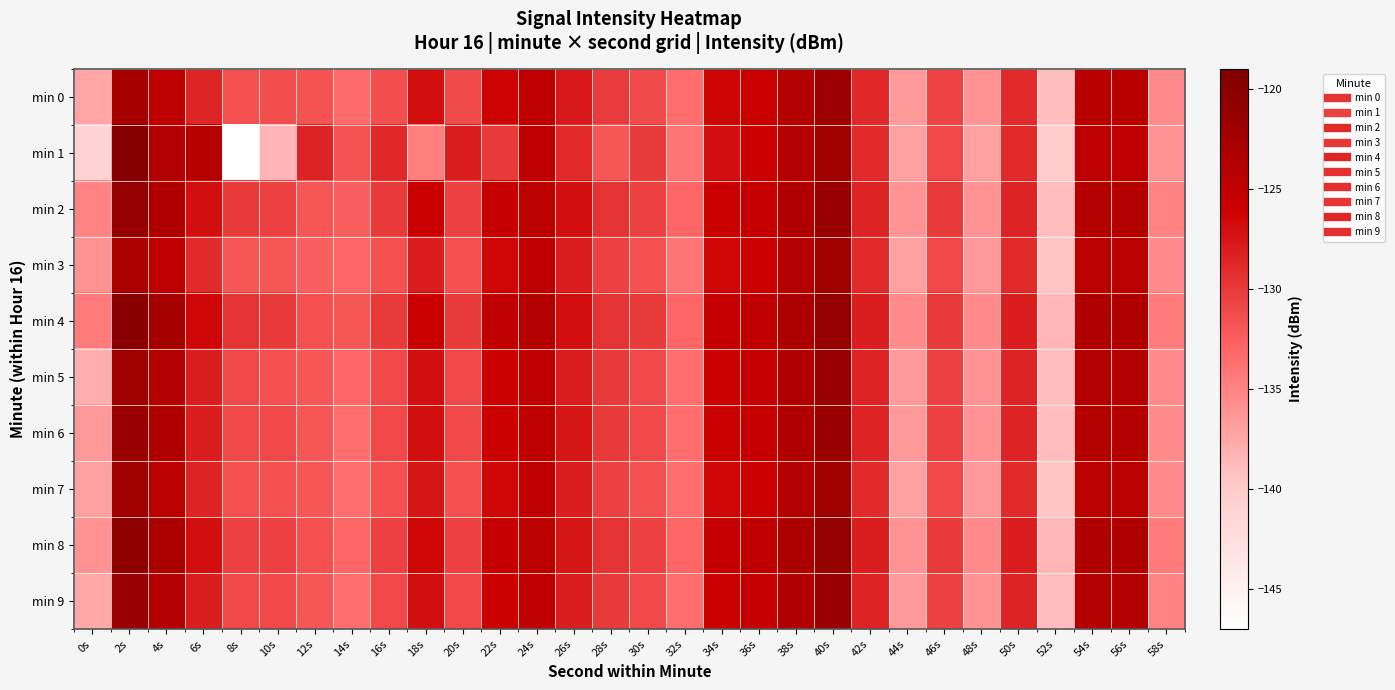

Reading left to right, transcribe all the data shown in this chart.

min 0: 0s=-137.4	2s=-122.6	4s=-124.9	6s=-128.6	8s=-131.5	10s=-131.4	12s=-131.7	14s=-133.4	16s=-131.4	18s=-127.1	20s=-131.1	22s=-126.2	24s=-124.9	26s=-127.7	28s=-130.1	30s=-131.1	32s=-133.4	34s=-126.4	36s=-125.8	38s=-123.7	40s=-121.8	42s=-128.7	44s=-136.6	46s=-130.6	48s=-136.2	50s=-128.9	52s=-139.1	54s=-124.2	56s=-124.3	58s=-135.4
min 1: 0s=-141.0	2s=-119.5	4s=-123.8	6s=-124.1	8s=-147.2	10s=-138.4	12s=-128.5	14s=-131.7	16s=-128.8	18s=-134.7	20s=-128.0	22s=-130.0	24s=-125.0	26s=-129.0	28s=-132.0	30s=-130.0	32s=-134.0	34s=-127.0	36s=-126.0	38s=-124.0	40s=-122.0	42s=-129.0	44s=-137.0	46s=-131.0	48s=-137.0	50s=-129.0	52s=-140.0	54s=-125.0	56s=-125.0	58s=-136.0
min 2: 0s=-135.0	2s=-121.0	4s=-123.5	6s=-127.0	8s=-130.0	10s=-130.5	12s=-132.0	14s=-132.5	16s=-130.0	18s=-126.0	20s=-130.5	22s=-125.5	24s=-124.5	26s=-127.0	28s=-129.5	30s=-130.5	32s=-133.0	34s=-126.0	36s=-125.5	38s=-123.5	40s=-121.5	42s=-128.5	44s=-136.0	46s=-130.0	48s=-136.0	50s=-128.5	52s=-139.0	54s=-124.0	56s=-124.0	58s=-135.0
min 3: 0s=-136.0	2s=-123.0	4s=-125.0	6s=-129.0	8s=-132.0	10s=-132.0	12s=-132.5	14s=-133.0	16s=-131.5	18s=-128.0	20s=-131.5	22s=-126.5	24s=-125.0	26s=-128.0	28s=-130.5	30s=-131.5	32s=-134.0	34s=-126.5	36s=-126.0	38s=-124.0	40s=-122.0	42s=-129.0	44s=-137.0	46s=-131.0	48s=-136.5	50s=-129.0	52s=-139.5	54s=-124.5	56s=-124.5	58s=-135.5
min 4: 0s=-134.5	2s=-120.0	4s=-122.5	6s=-126.5	8s=-129.5	10s=-130.0	12s=-131.5	14s=-132.0	16s=-130.0	18s=-126.0	20s=-130.0	22s=-125.0	24s=-124.0	26s=-127.0	28s=-129.5	30s=-130.0	32s=-133.0	34s=-125.5	36s=-125.0	38s=-123.0	40s=-121.0	42s=-128.0	44s=-135.5	46s=-130.0	48s=-135.5	50s=-128.0	52s=-138.5	54s=-123.5	56s=-123.5	58s=-134.5
min 5: 0s=-138.0	2s=-122.0	4s=-124.0	6s=-128.0	8s=-131.0	10s=-131.5	12s=-132.0	14s=-133.0	16s=-131.0	18s=-127.0	20s=-131.0	22s=-126.0	24s=-125.0	26s=-128.0	28s=-130.0	30s=-131.0	32s=-133.5	34s=-126.0	36s=-125.5	38s=-123.5	40s=-121.5	42s=-128.5	44s=-136.5	46s=-130.5	48s=-136.0	50s=-128.5	52s=-139.0	54s=-124.0	56s=-124.0	58s=-135.5
min 6: 0s=-136.5	2s=-121.5	4s=-123.5	6s=-128.0	8s=-131.0	10s=-131.0	12s=-132.0	14s=-133.5	16s=-131.0	18s=-127.0	20s=-131.0	22s=-126.0	24s=-125.0	26s=-127.5	28s=-130.0	30s=-131.0	32s=-133.5	34s=-126.0	36s=-125.5	38s=-123.5	40s=-121.5	42s=-128.5	44s=-136.5	46s=-130.5	48s=-136.0	50s=-128.5	52s=-139.0	54s=-124.0	56s=-124.0	58s=-135.5
min 7: 0s=-137.0	2s=-122.0	4s=-124.5	6s=-128.5	8s=-131.5	10s=-131.5	12s=-132.0	14s=-133.5	16s=-131.5	18s=-127.5	20s=-131.5	22s=-126.5	24s=-125.0	26s=-128.0	28s=-130.5	30s=-131.5	32s=-133.5	34s=-126.5	36s=-126.0	38s=-124.0	40s=-122.0	42s=-129.0	44s=-137.0	46s=-131.0	48s=-136.5	50s=-129.0	52s=-139.5	54s=-124.5	56s=-124.5	58s=-135.5
min 8: 0s=-136.0	2s=-120.5	4s=-123.0	6s=-127.0	8s=-130.5	10s=-130.5	12s=-131.5	14s=-133.0	16s=-130.5	18s=-126.5	20s=-130.5	22s=-125.5	24s=-124.5	26s=-127.5	28s=-129.5	30s=-130.5	32s=-133.0	34s=-125.5	36s=-125.0	38s=-123.0	40s=-121.0	42s=-128.0	44s=-136.0	46s=-130.0	48s=-135.5	50s=-128.0	52s=-138.5	54s=-123.5	56s=-123.5	58s=-134.5
min 9: 0s=-137.5	2s=-121.5	4s=-124.0	6s=-128.0	8s=-131.0	10s=-131.0	12s=-132.0	14s=-133.5	16s=-131.0	18s=-127.0	20s=-131.0	22s=-126.0	24s=-125.0	26s=-128.0	28s=-130.0	30s=-131.0	32s=-133.5	34s=-126.0	36s=-125.5	38s=-123.5	40s=-121.5	42s=-128.5	44s=-136.5	46s=-130.5	48s=-136.0	50s=-128.5	52s=-139.0	54s=-124.0	56s=-124.0	58s=-135.0